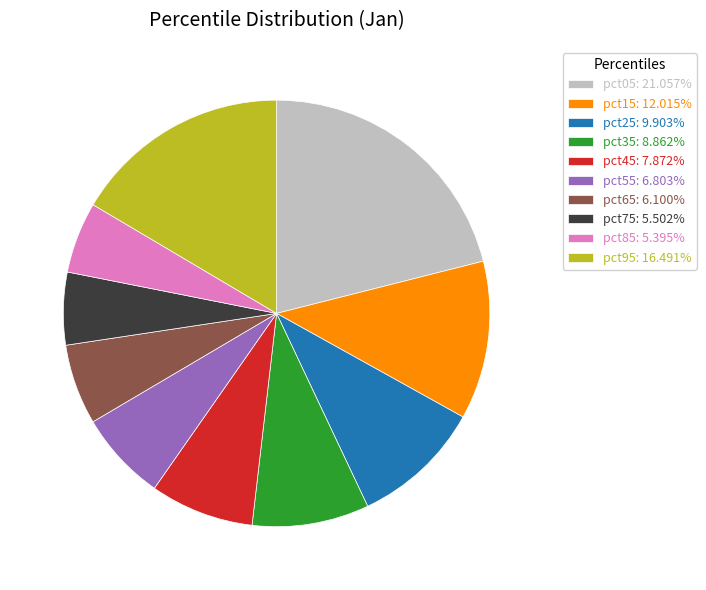

Is there a majority slice in this chart?

No